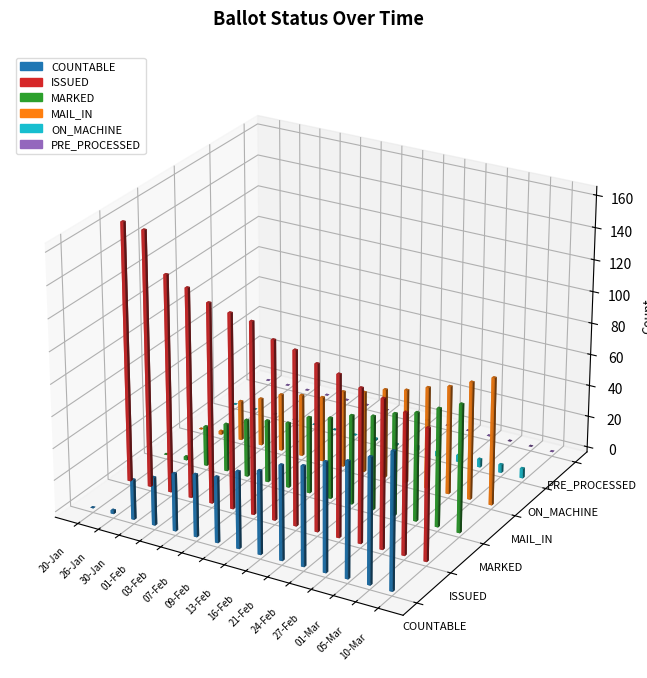

True or false: ON_MACHINE has a value of 1 at 16-Feb.

False